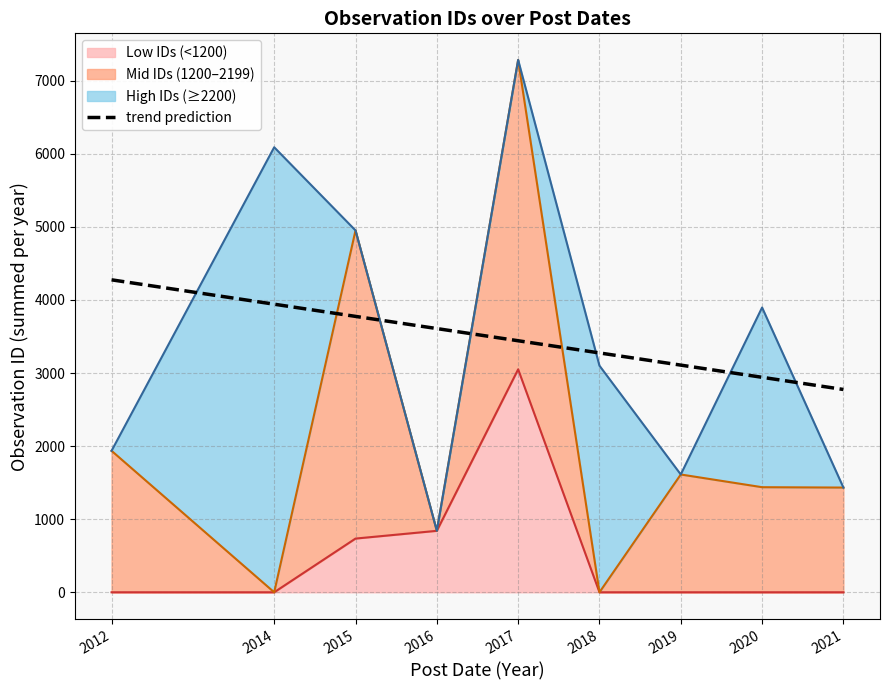

At which label is the value closest to 3525?

2017